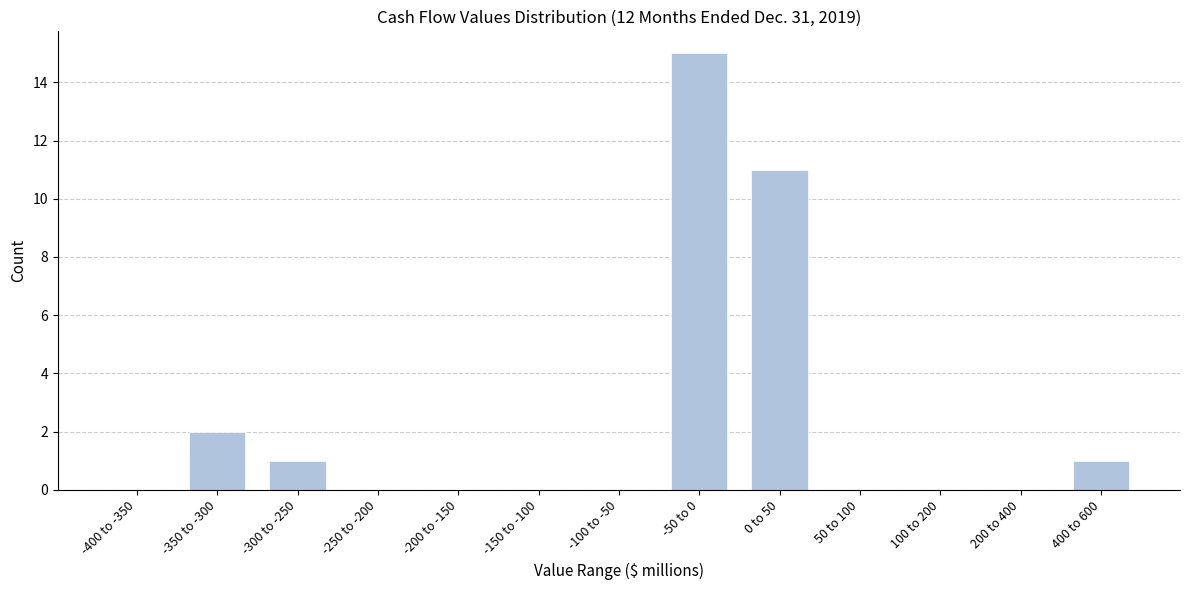

Reading right to left, extract all data points from this chart.

400 to 600=1	200 to 400=0	100 to 200=0	50 to 100=0	0 to 50=11	-50 to 0=15	-100 to -50=0	-150 to -100=0	-200 to -150=0	-250 to -200=0	-300 to -250=1	-350 to -300=2	-400 to -350=0